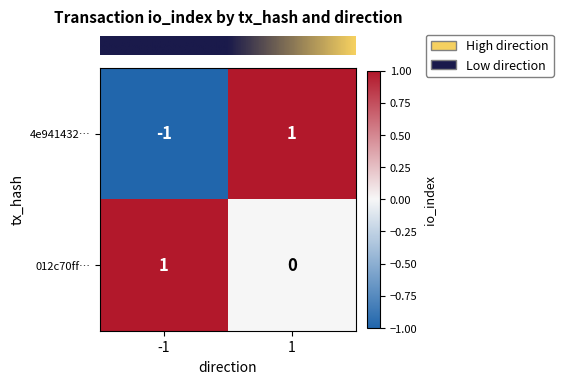

The 4e941432… series shows 1 at 1. True or false?

True